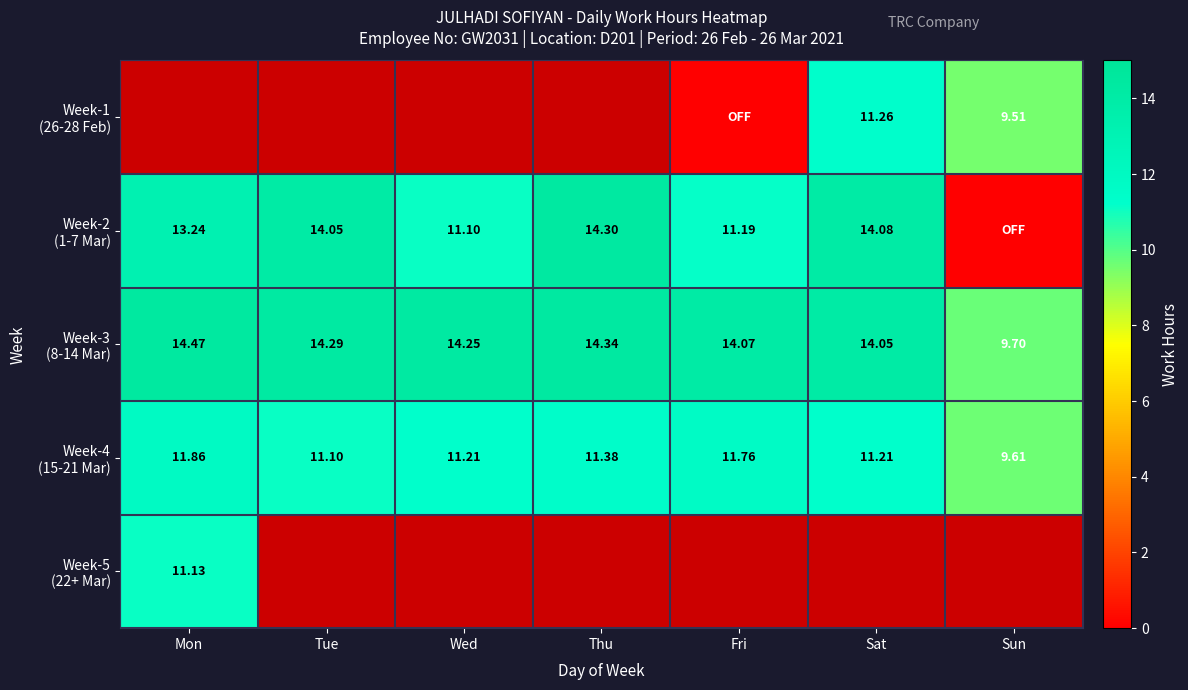

The Week-1 (26-28 Feb) series shows -1.0 at Thu. True or false?

True